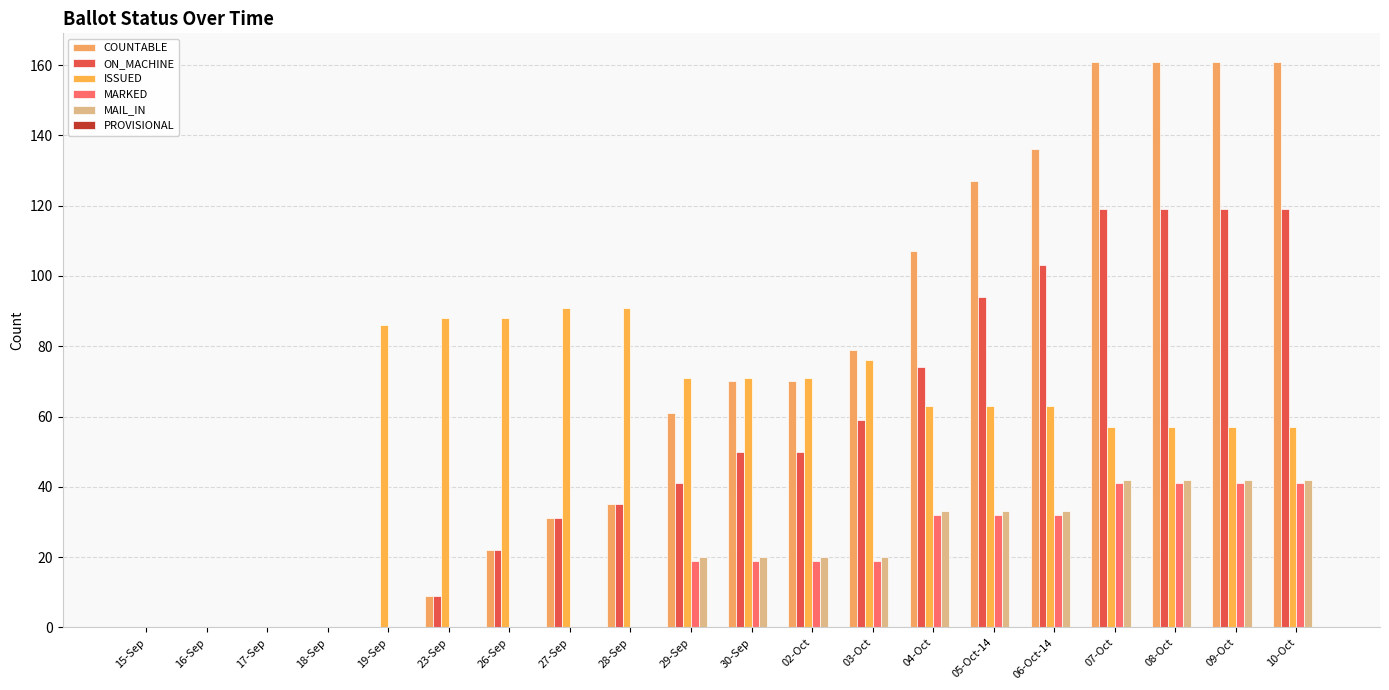

What is the average value of the MAIL_IN series?

17